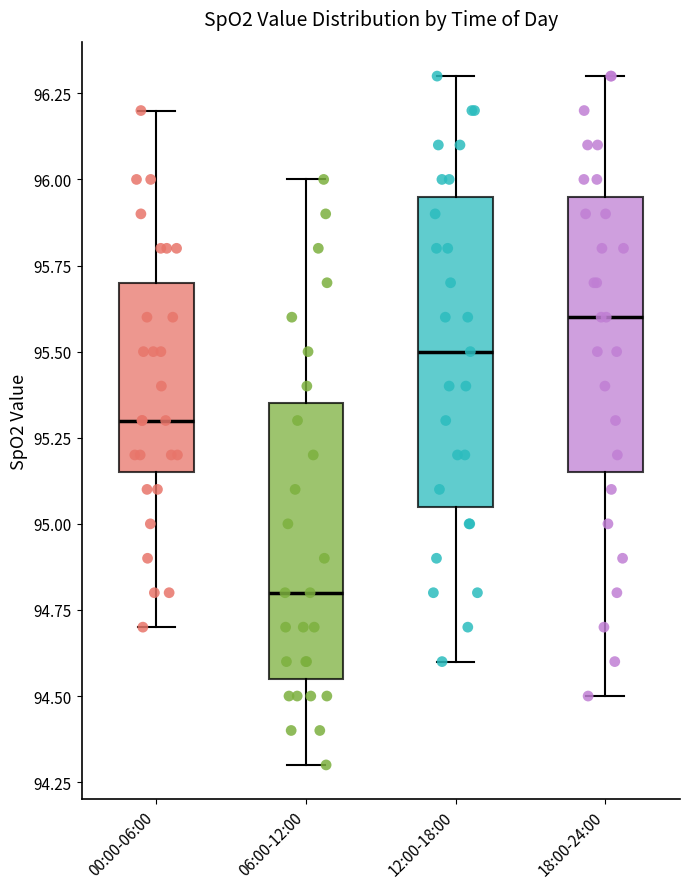

Where does the median line of the box for 06:00-12:00 sit on the y-axis? The values are not printed on the chart, so give them approximately, as read against the axis.

94.80